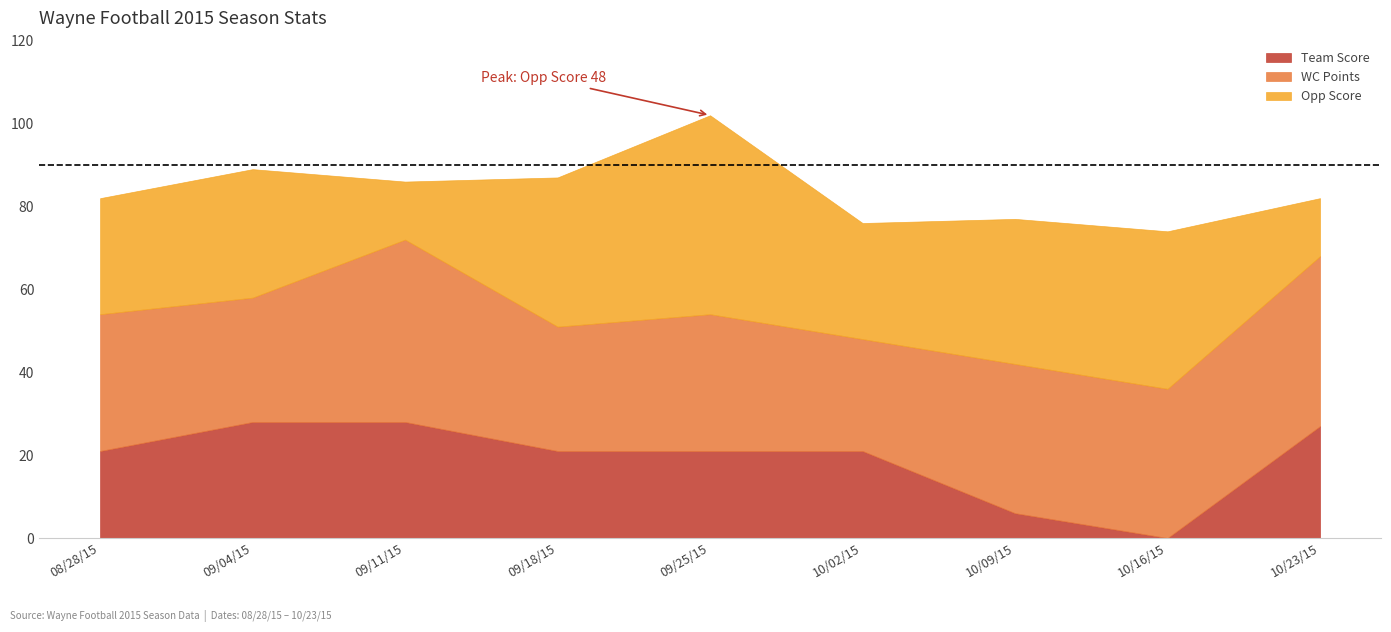

Does the chart display data point markers on the line(s)?

No